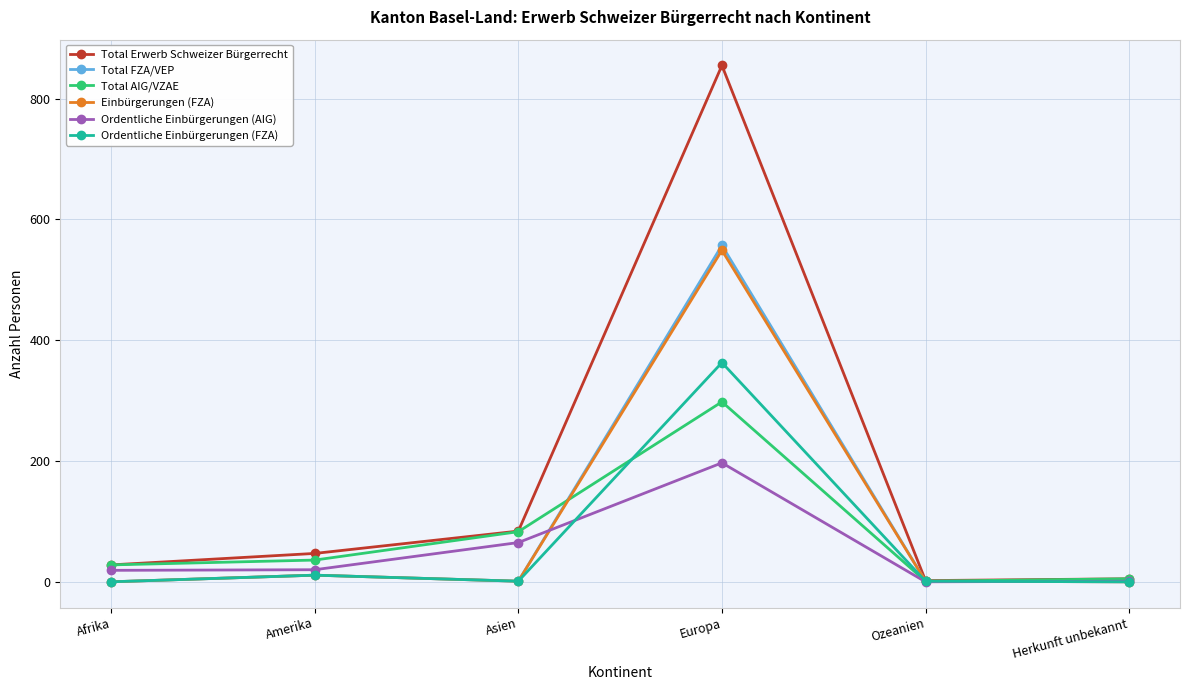

What position from the left is Afrika?

1